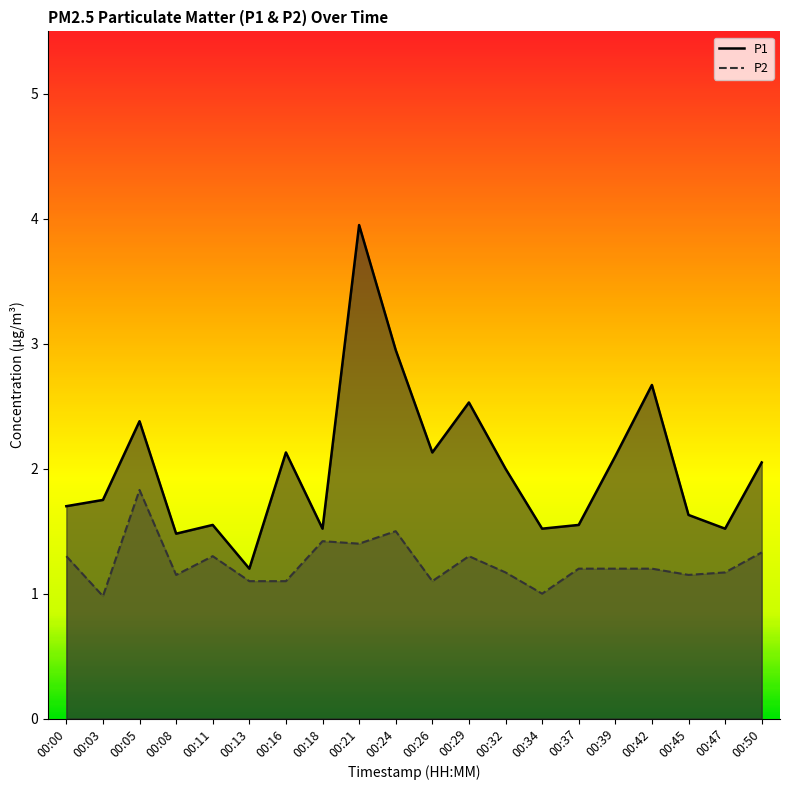

What is the minimum value shown in the chart?

1.0